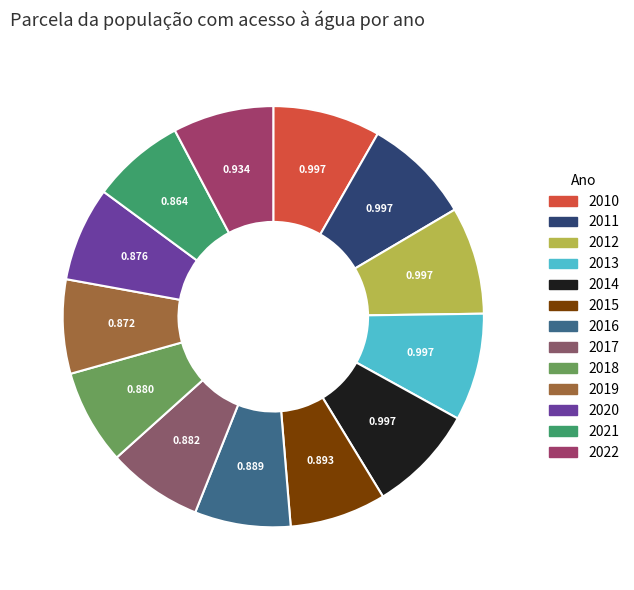

Is it true that 2017 is 1% of the pie?

False